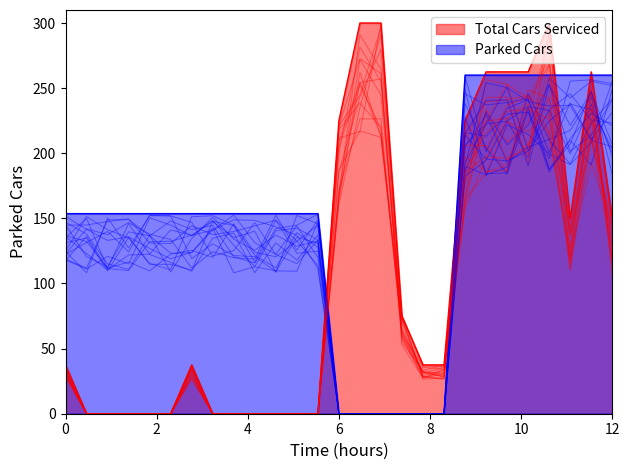

How many interior local peaks does the T series have?

7